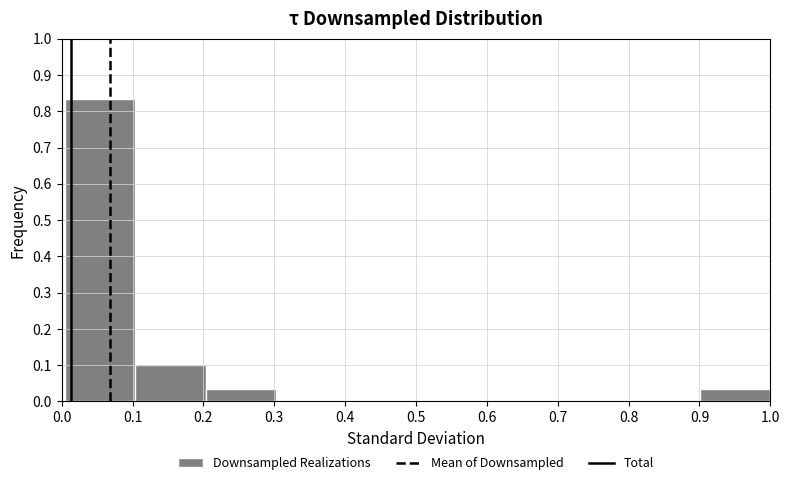

Reading left to right, list every bar in this chart as the range it spans on the x-axis followed by its height. Neither the bar edges nor the heights are printed on the chart, so give them approximately, as read against the axes.

0.0 to 0.1: 0.83
0.1 to 0.2: 0.10
0.2 to 0.3: 0.03
0.3 to 0.4: 0
0.4 to 0.5: 0
0.5 to 0.6: 0
0.6 to 0.7: 0
0.7 to 0.8: 0
0.8 to 0.9: 0
0.9 to 1.0: 0.03